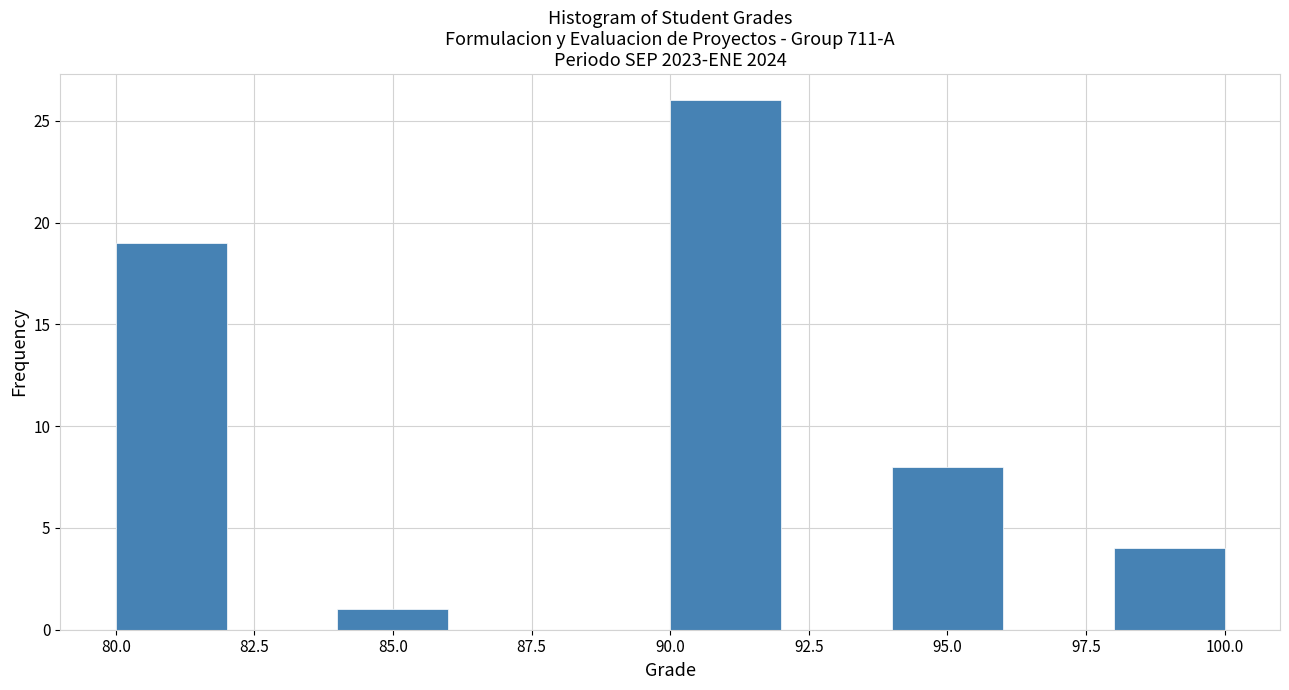

How tall is the bar that spans 80 to 82 on the x-axis? The values are not printed on the chart, so give them approximately, as read against the axis.

19